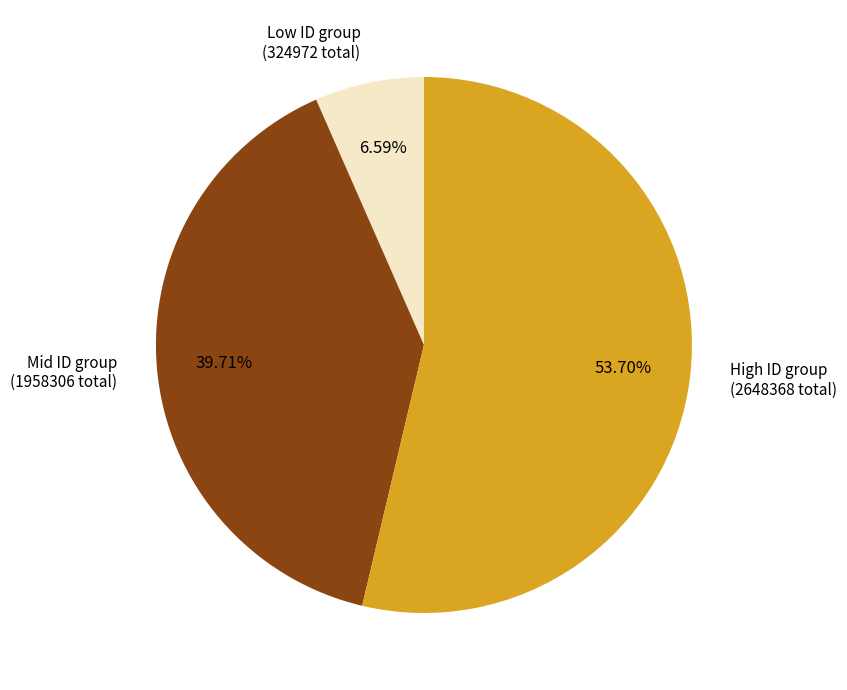

Between Mid ID group (1958306 total) and Low ID group (324972 total), which is larger?

Mid ID group (1958306 total)